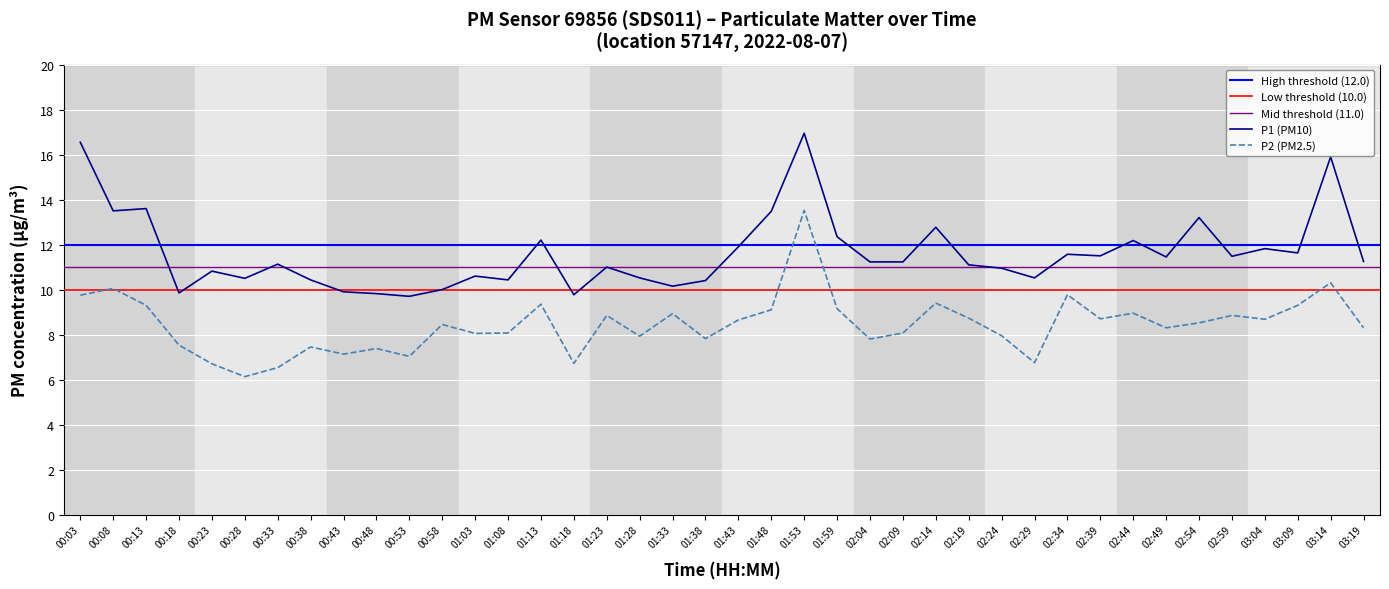

What is the value of the P1 point at the 2nd from the left?

13.5